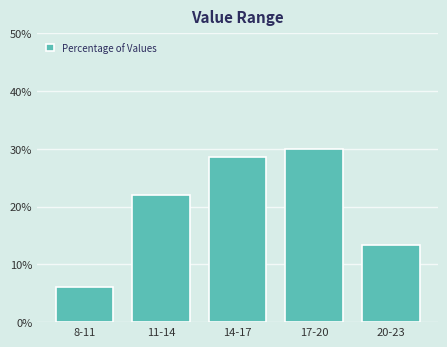

Reading left to right, extract all data points from this chart.

6.0	22.0	28.7	30.0	13.3